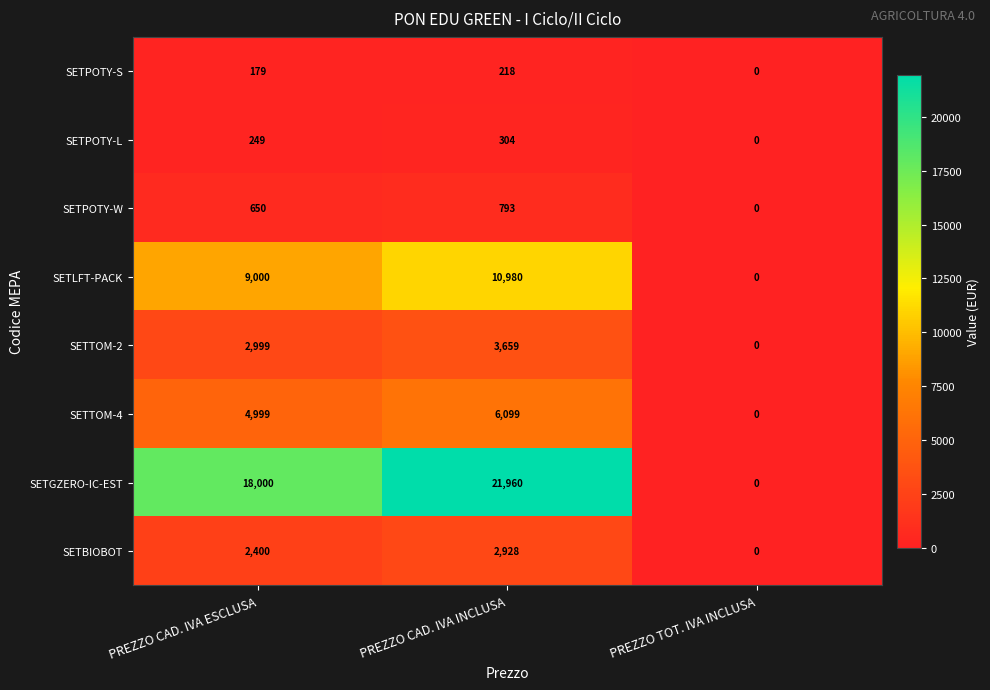

At which label is SETGZERO-IC-EST closest to 10980?

PREZZO CAD. IVA ESCLUSA